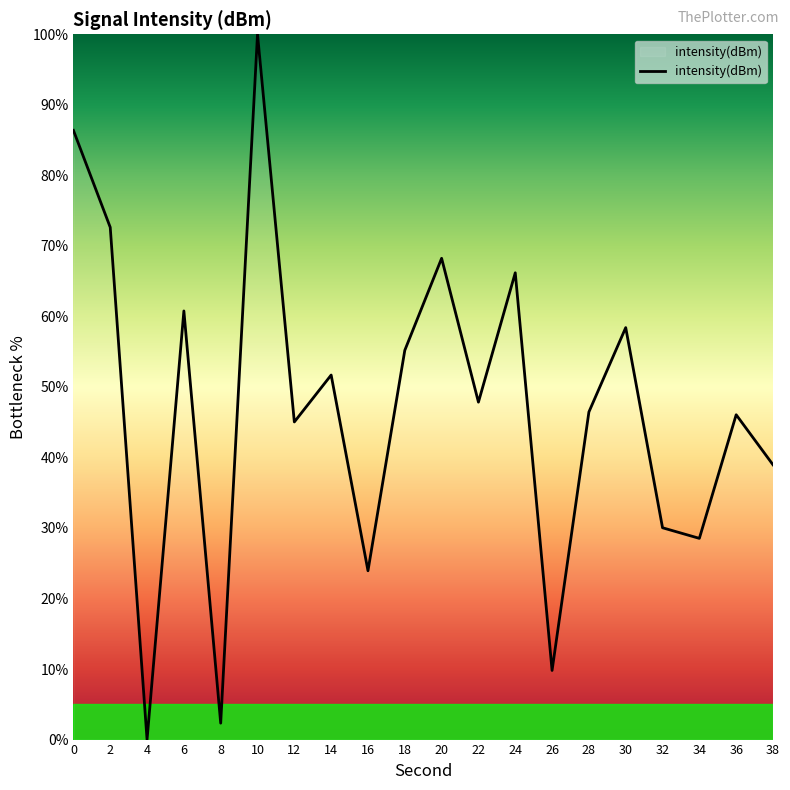

What is the change in value from 10 to 30?

-41.6